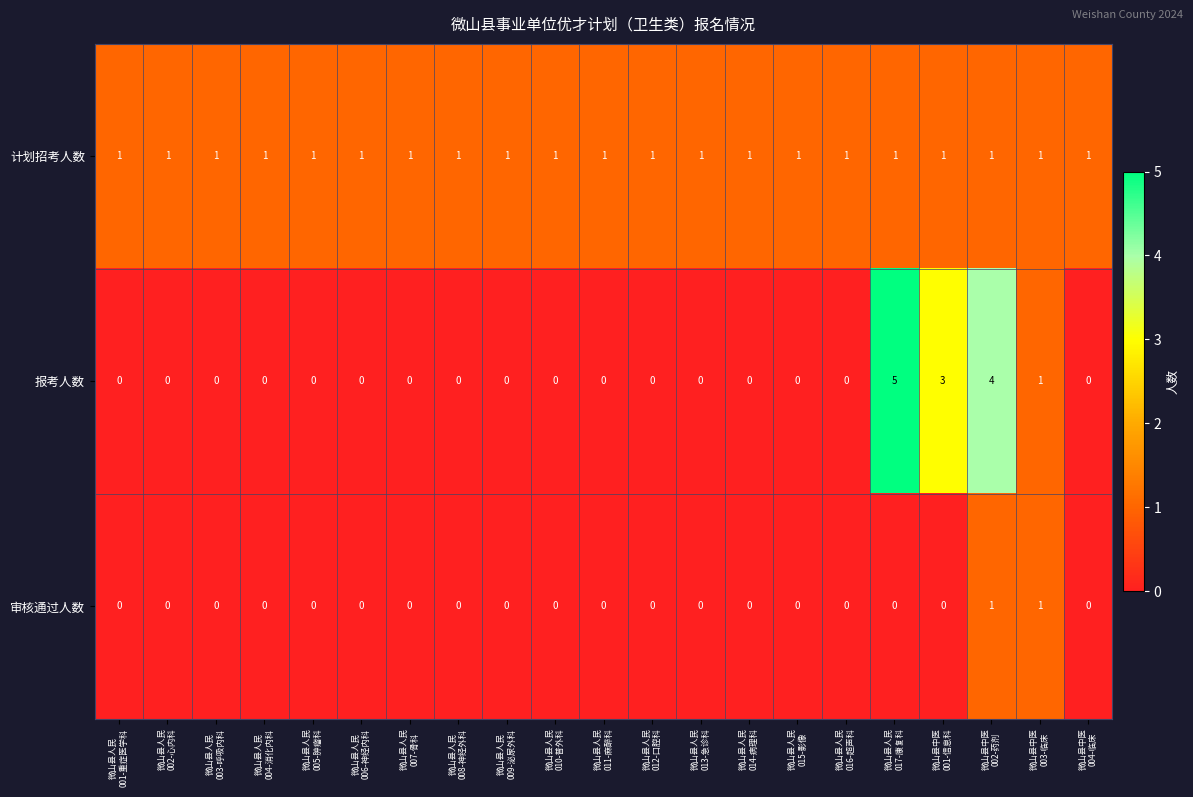

List the series in order of their overall mean, highest first.

计划招考人数, 报考人数, 审核通过人数